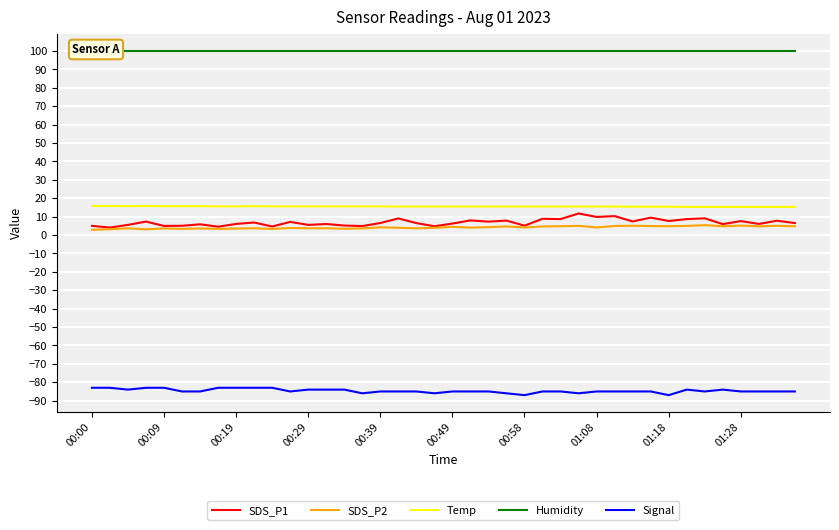

Rank the series by their maximum value, from highest to lowest.

Humidity, Temp, SDS_P1, SDS_P2, Signal